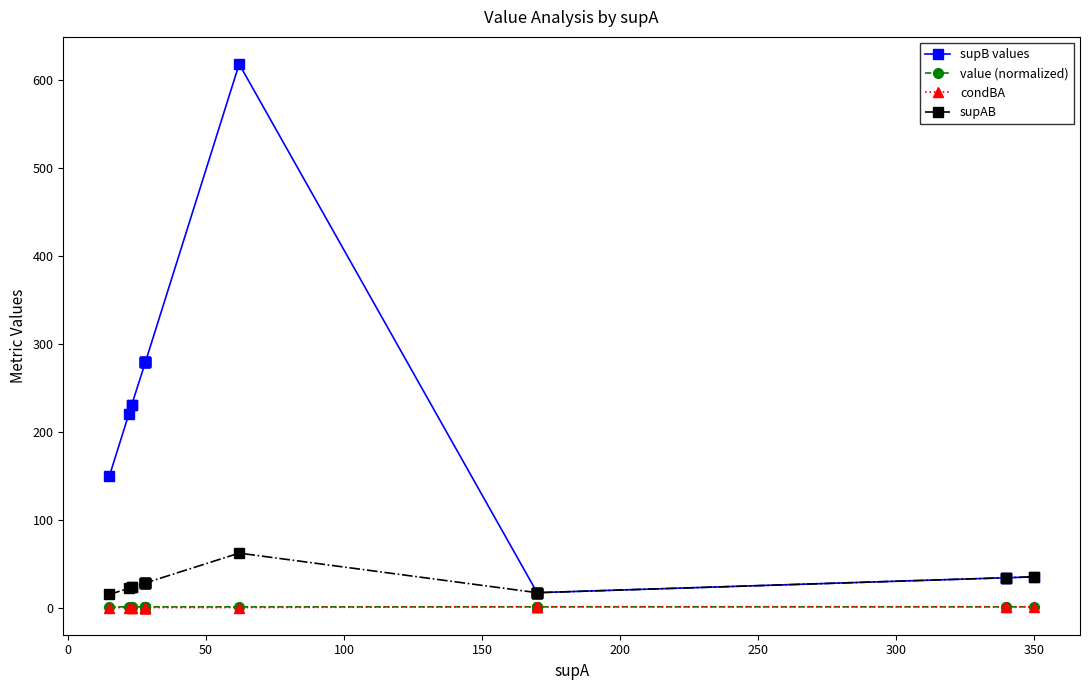

What are all the series names shown in the legend?

supB values, value (normalized), condBA, supAB